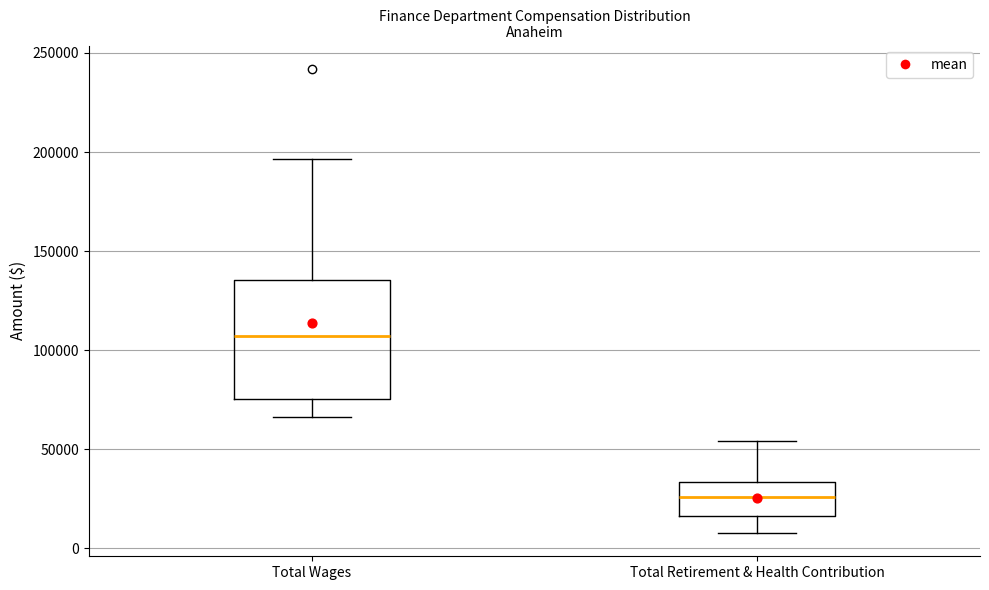

Where does the median line of the box for Total Retirement & Health Contribution sit on the y-axis? The values are not printed on the chart, so give them approximately, as read against the axis.

25000